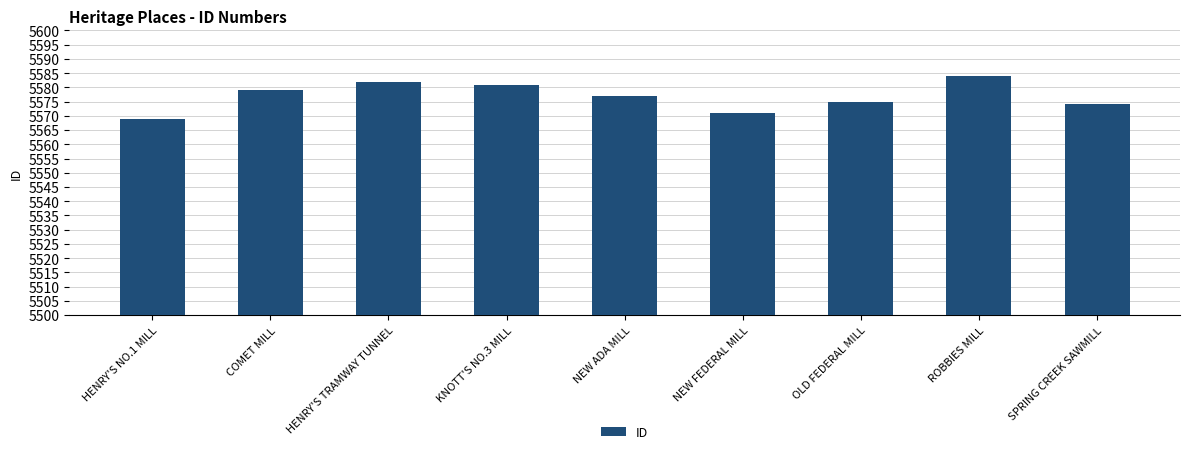

How many data points does each series have?

9